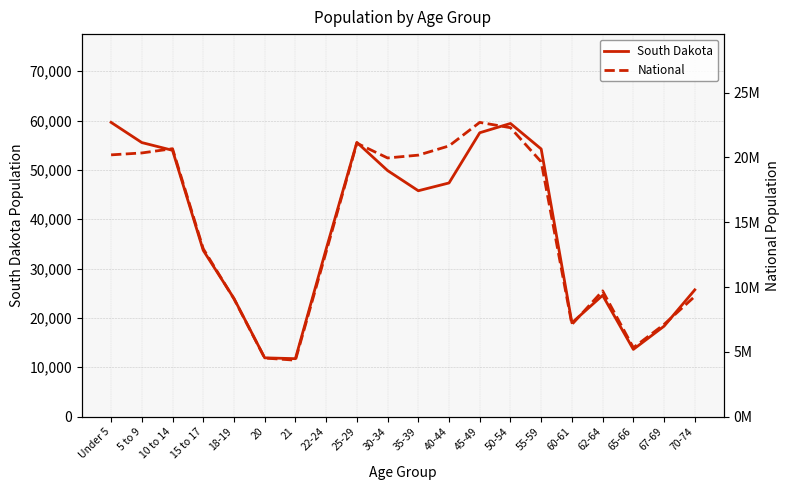

What is the value of the National point at the 7th from the left?

4354294